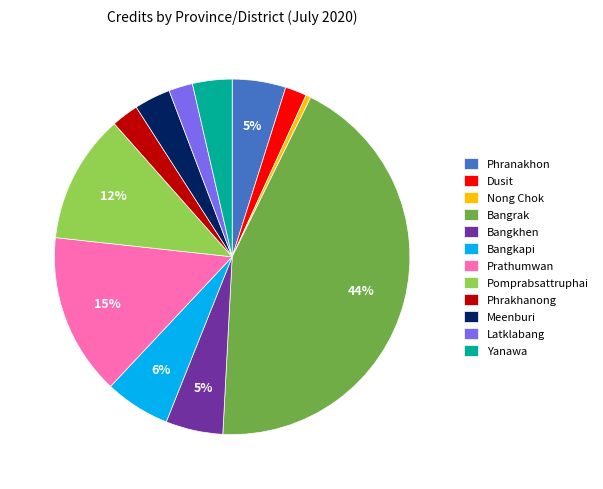

Is Phrakhanong the majority of the pie?

No